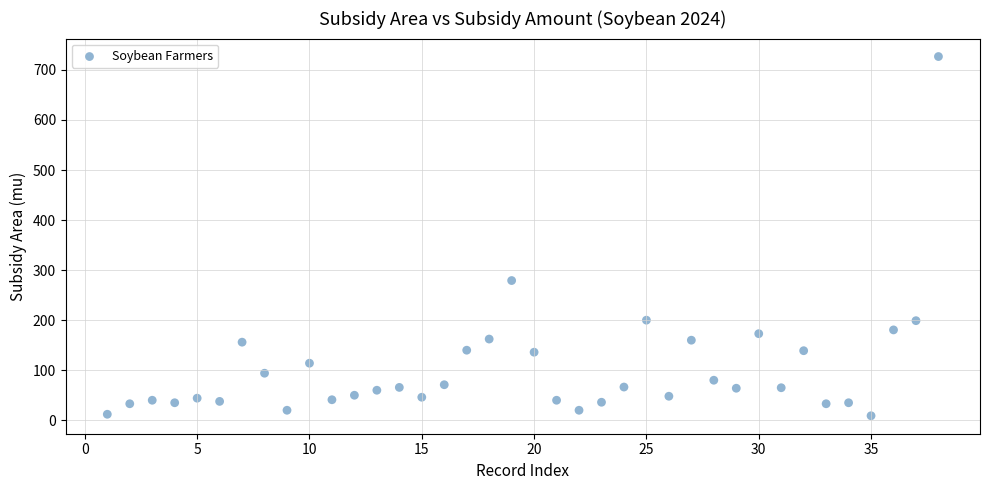

What is the range of X values (max minus min)?

37.0